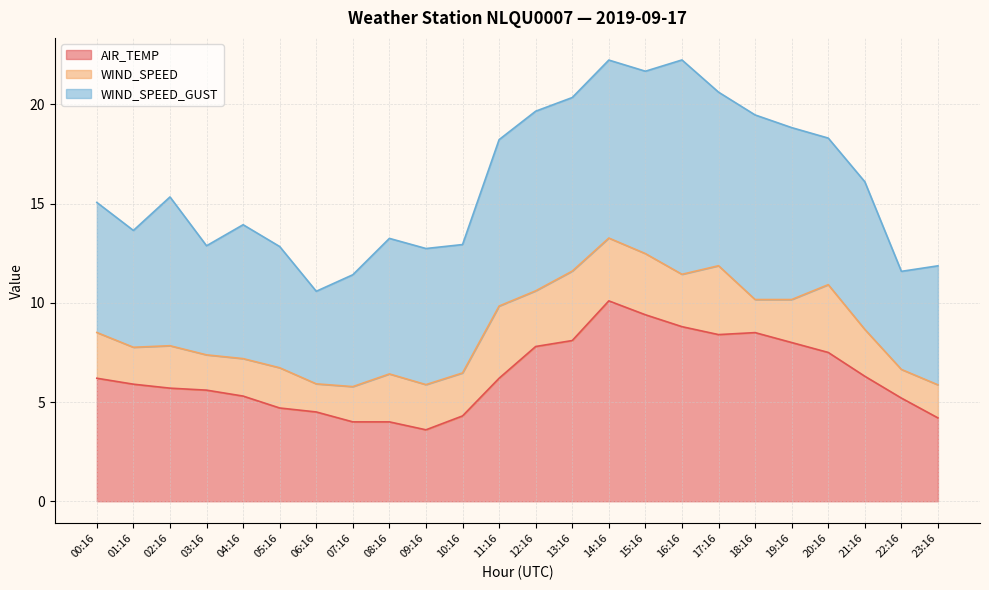

Is it true that AIR_TEMP equals 6.6 at 15:16?

False